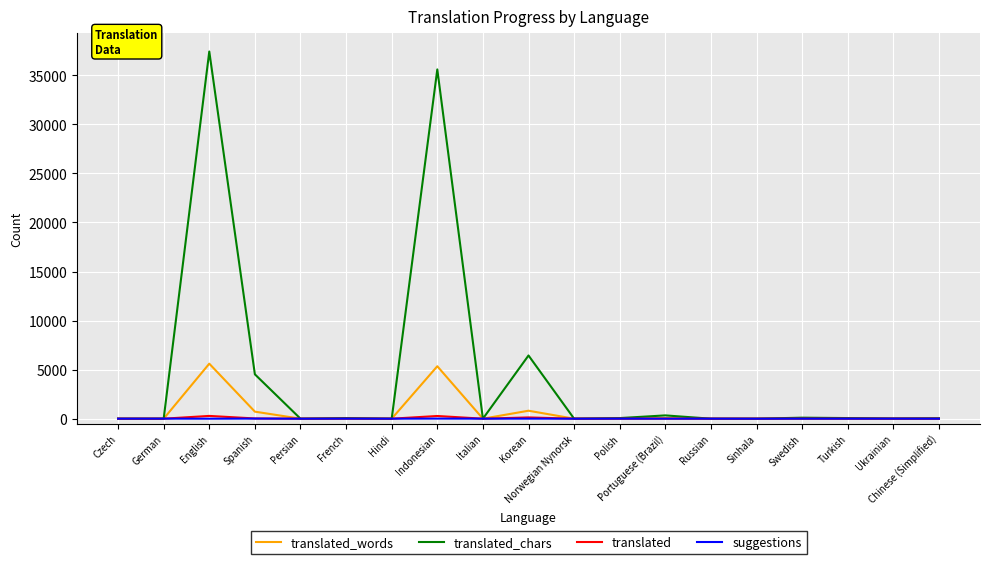

Which series has the largest total across all categories?

translated_chars